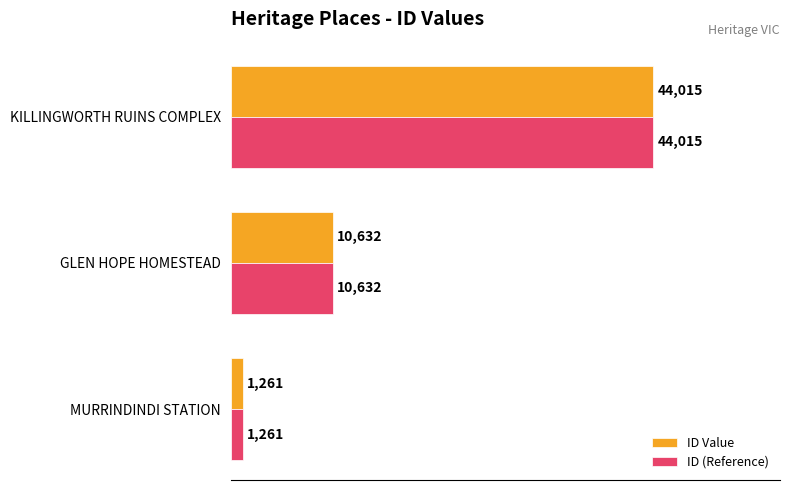

What is the average value of the ID Value series?

18636